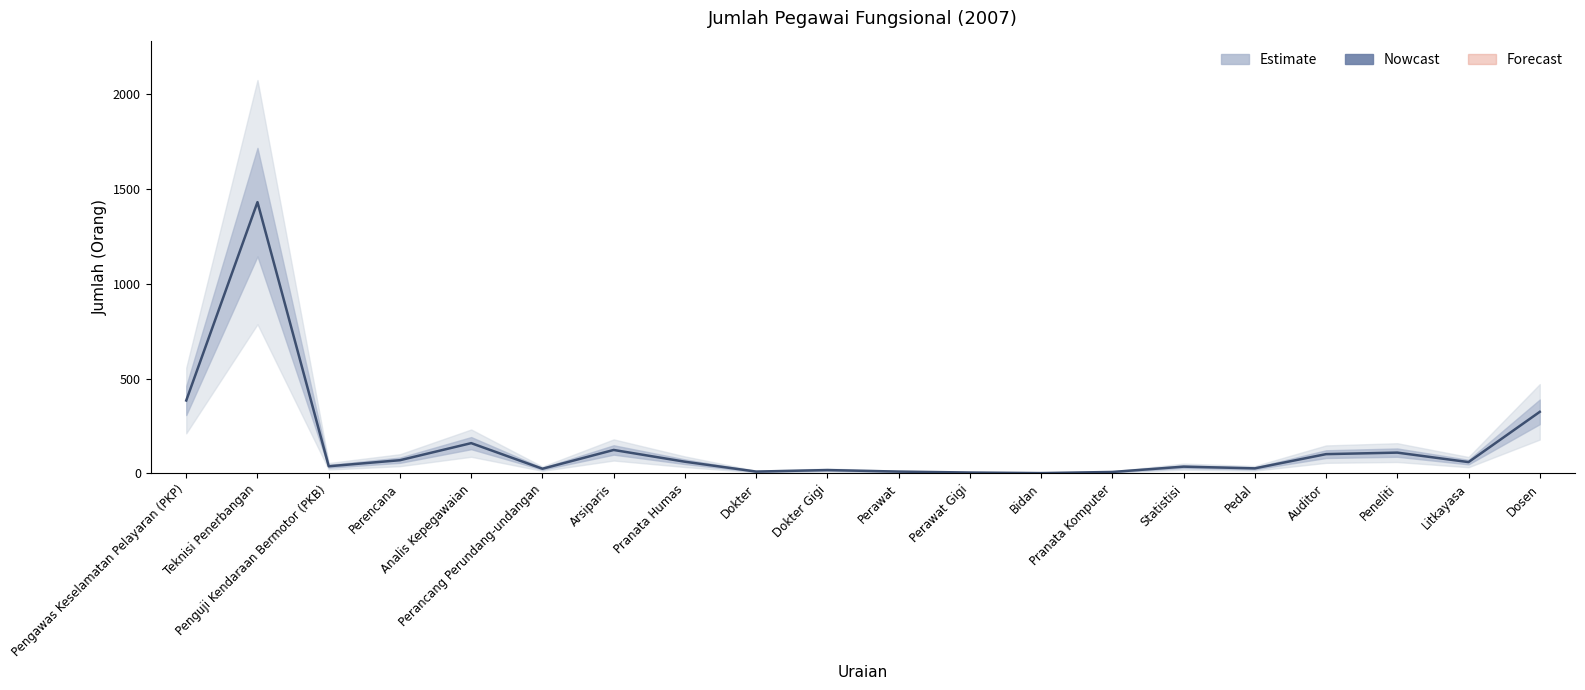

List the labels in order of value, largest first.

Teknisi Penerbangan, Pengawas Keselamatan Pelayaran (PKP), Dosen, Analis Kepegawaian, Arsiparis, Peneliti, Auditor, Perencana, Pranata Humas, Litkayasa, Penguji Kendaraan Bermotor (PKB), Statistisi, Pedal, Perancang Perundang-undangan, Dokter Gigi, Dokter, Perawat, Pranata Komputer, Perawat Gigi, Bidan